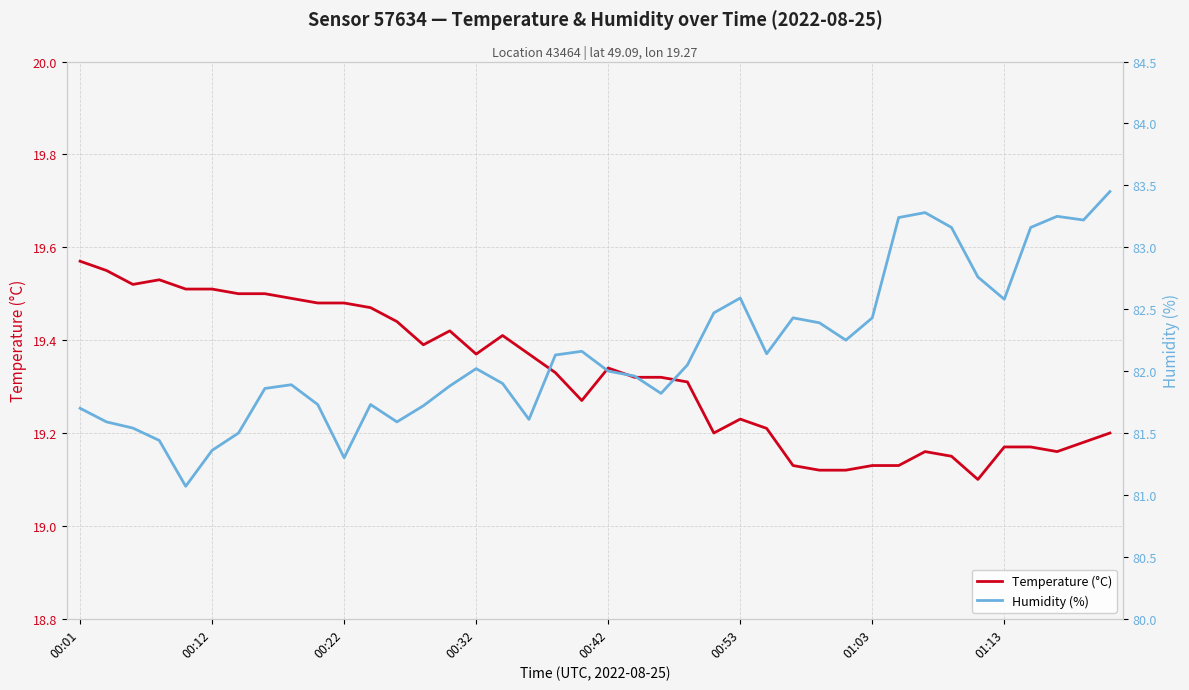

How many data points does each series have?

40